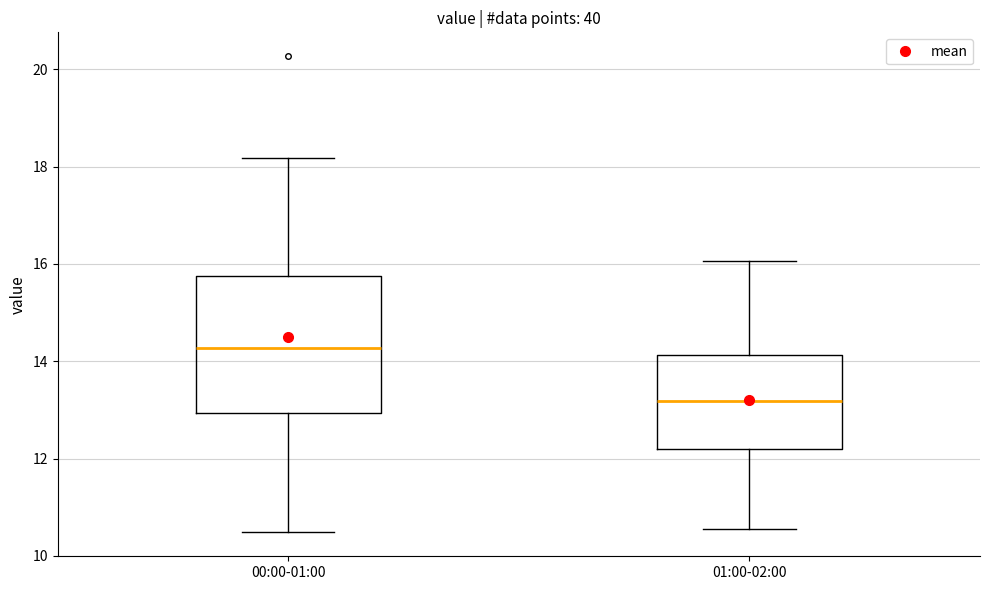

Comparing the boxes themselves (not the whiskers), which one is the tallest?

00:00-01:00